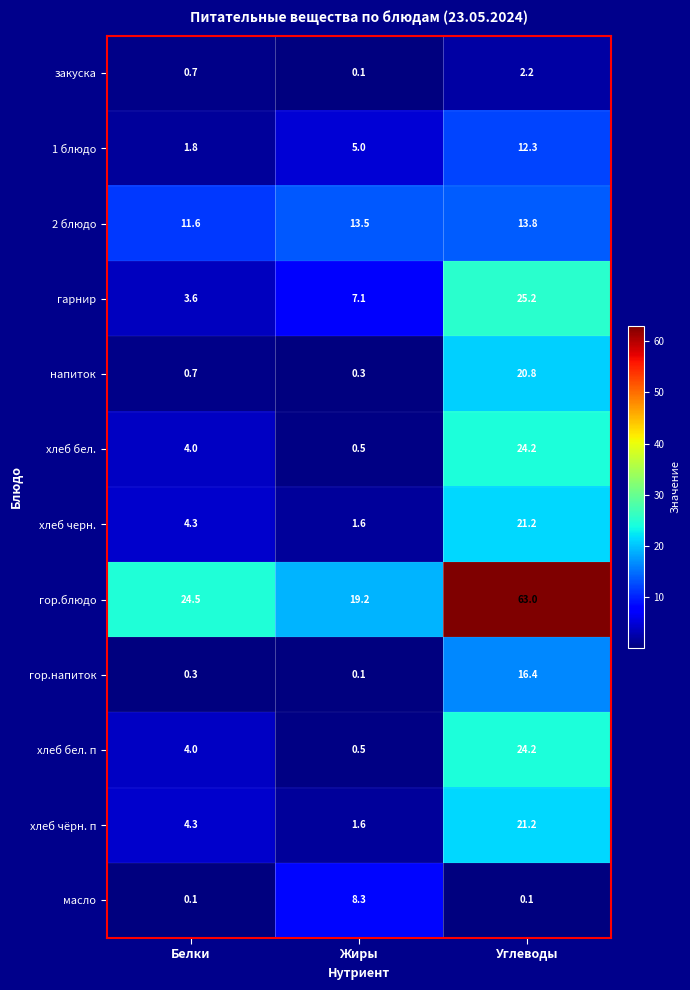

Which series changed the most between Белки and Жиры?

масло